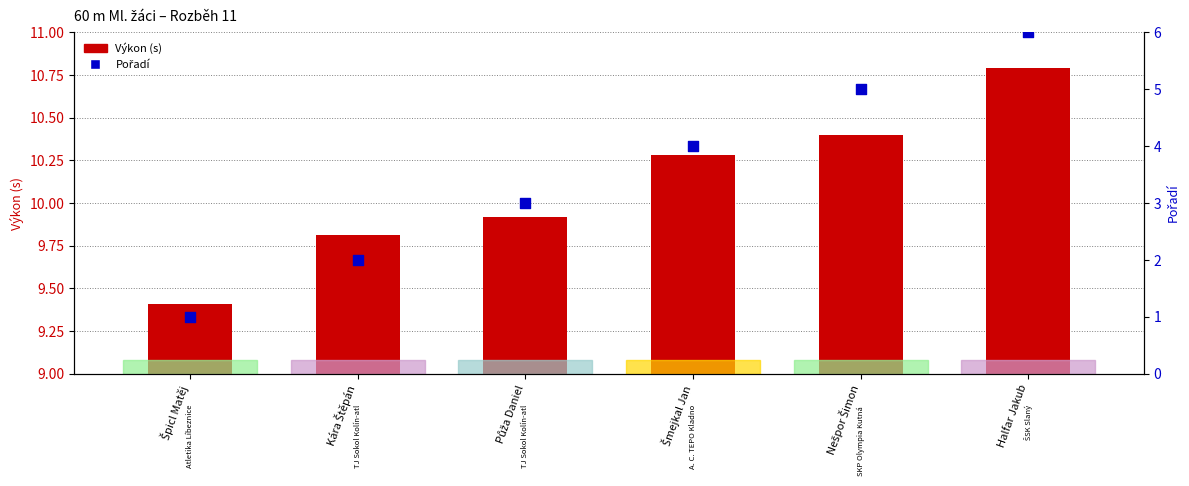

What are all the series names shown in the legend?

Výkon (s), Pořadí